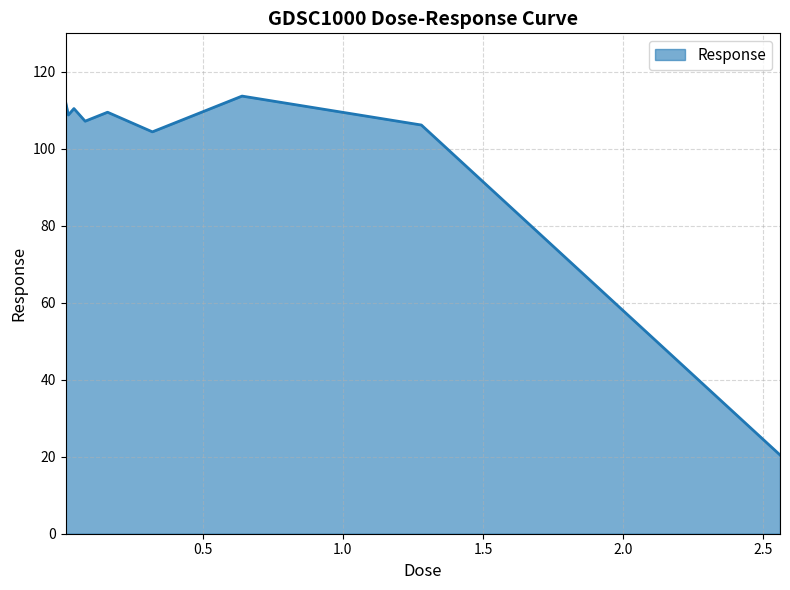

What is the greatest value displayed?

113.7